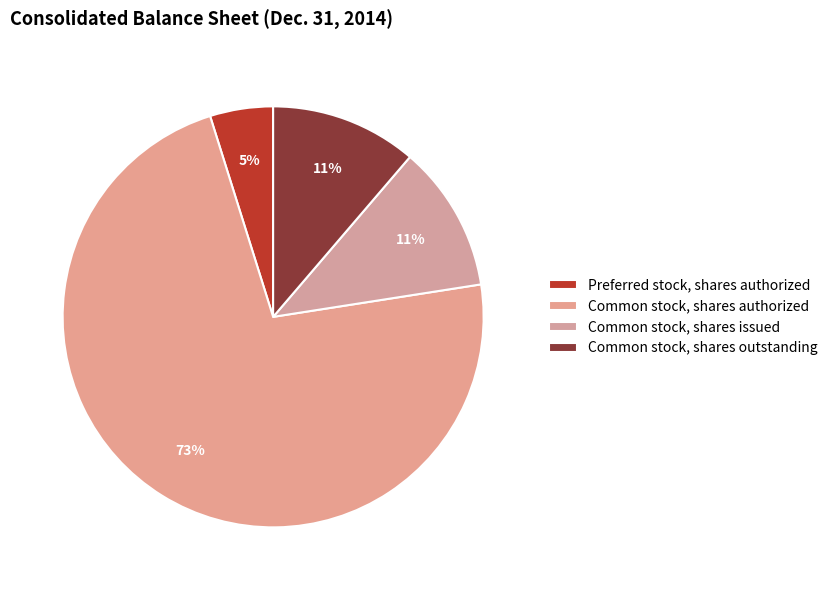

Count the number of slices in the pie.

4